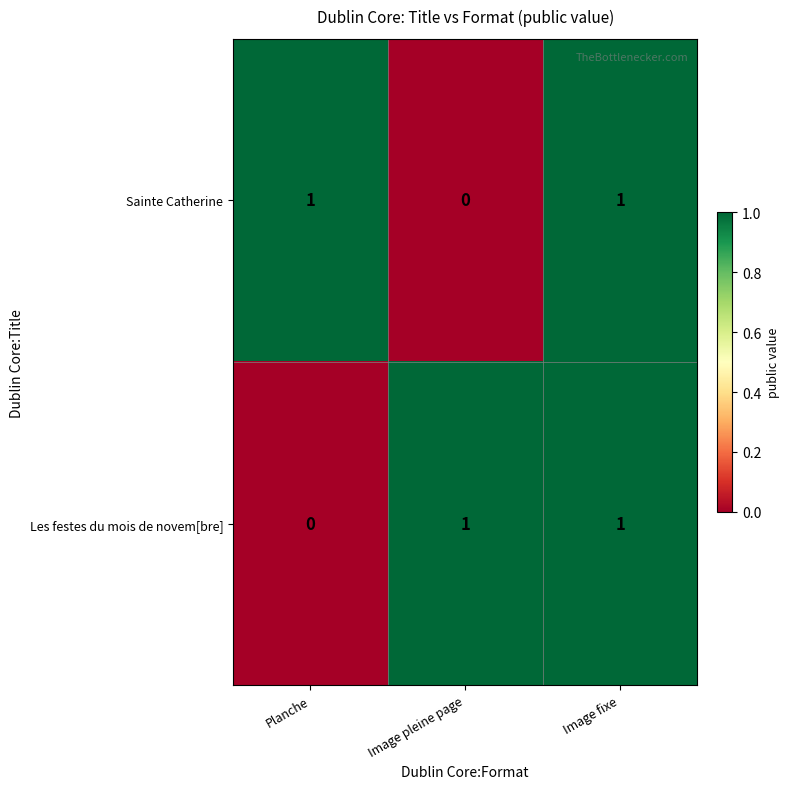

At which label does Les festes du mois de novem[bre] reach its minimum?

Planche